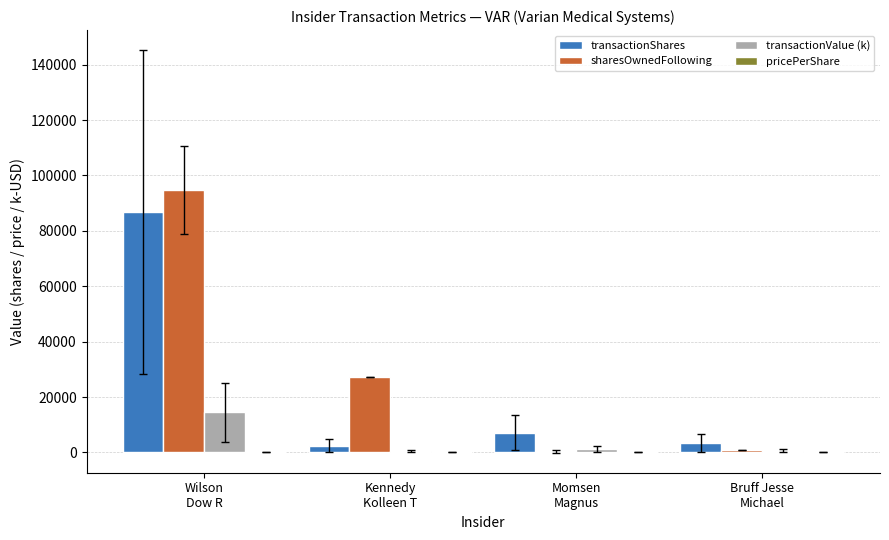

What is the maximum value shown in the chart?

94715.2